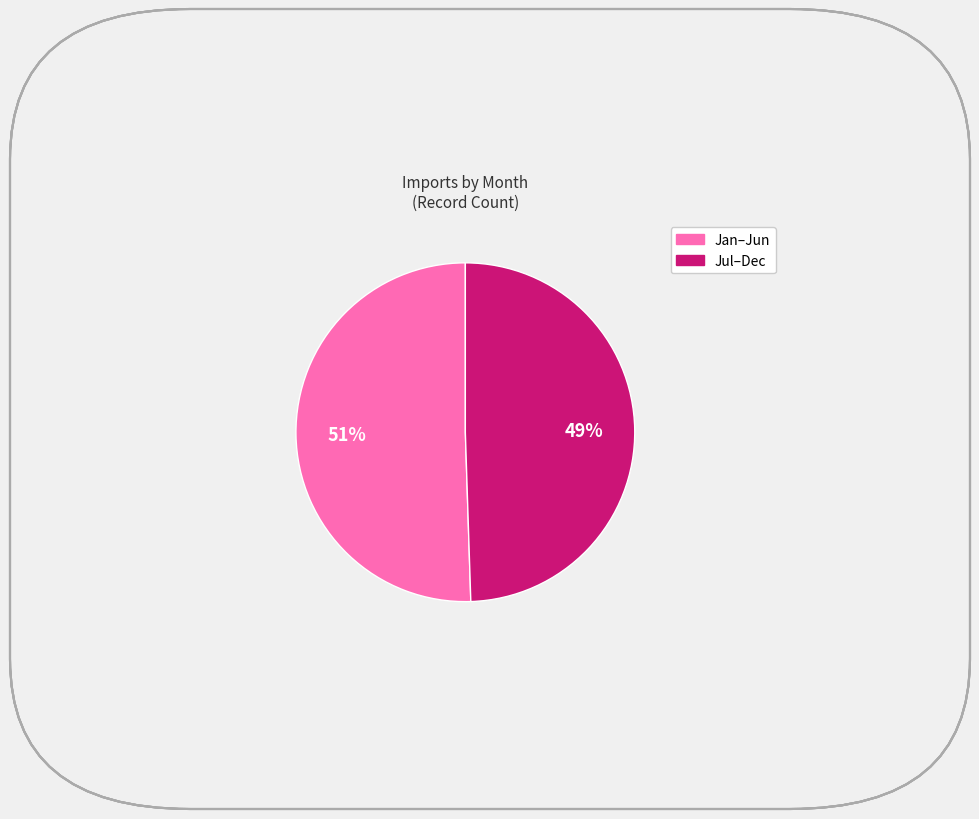

To the nearest percent, what is the average slice percentage?

50%